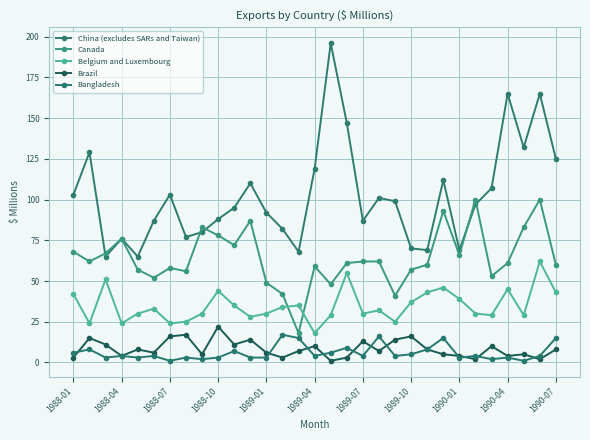

Reading right to left, what are all the values shown in this chart?

China (excludes SARs and Taiwan): 125	165	132	165	107	97	69	112	69	70	99	101	87	147	196	119	68	82	92	110	95	88	80	77	103	87	65	76	65	129	103
Canada: 60	100	83	61	53	100	66	93	60	57	41	62	62	61	48	59	18	42	49	87	72	78	83	56	58	52	57	76	67	62	68
Belgium and Luxembourg: 43	62	29	45	29	30	39	46	43	37	25	32	30	55	29	18	35	34	30	28	35	44	30	25	24	33	30	24	51	24	42
Brazil: 8	2	5	4	10	2	4	5	8	16	14	7	13	3	1	10	7	3	6	14	11	22	5	17	16	6	8	4	11	15	3
Bangladesh: 15	4	1	3	2	4	3	15	8	5	4	16	4	9	6	4	15	17	3	3	7	3	2	3	1	4	3	4	3	8	6